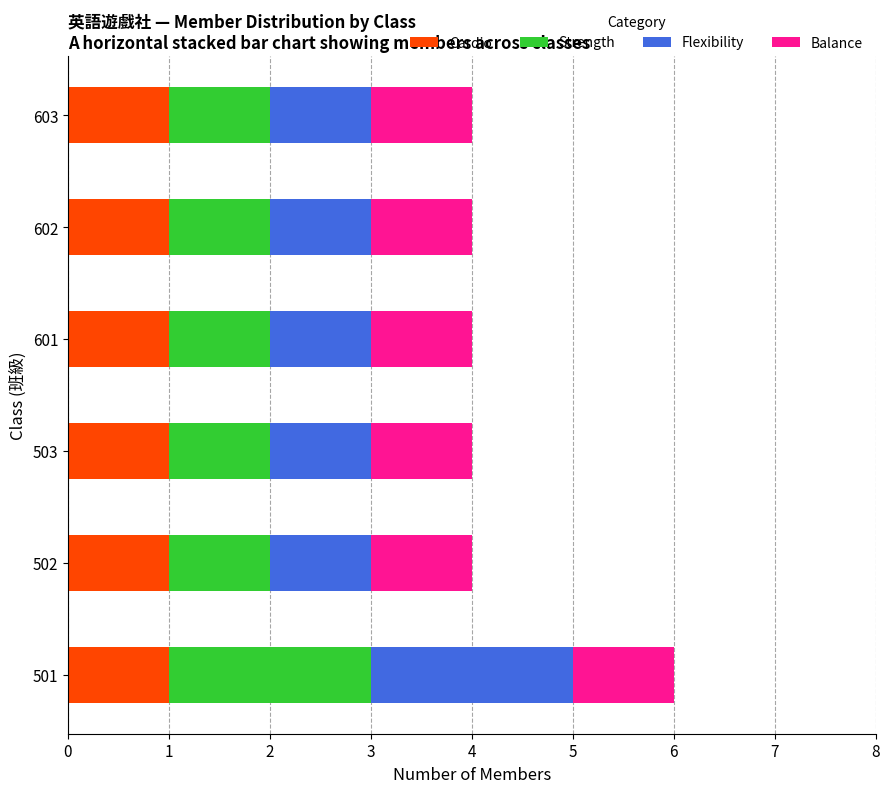

The Cardio series shows 2 at 602. True or false?

False